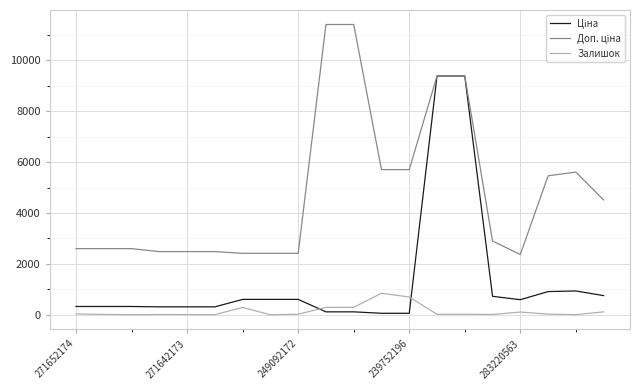

Does the chart display data point markers on the line(s)?

No